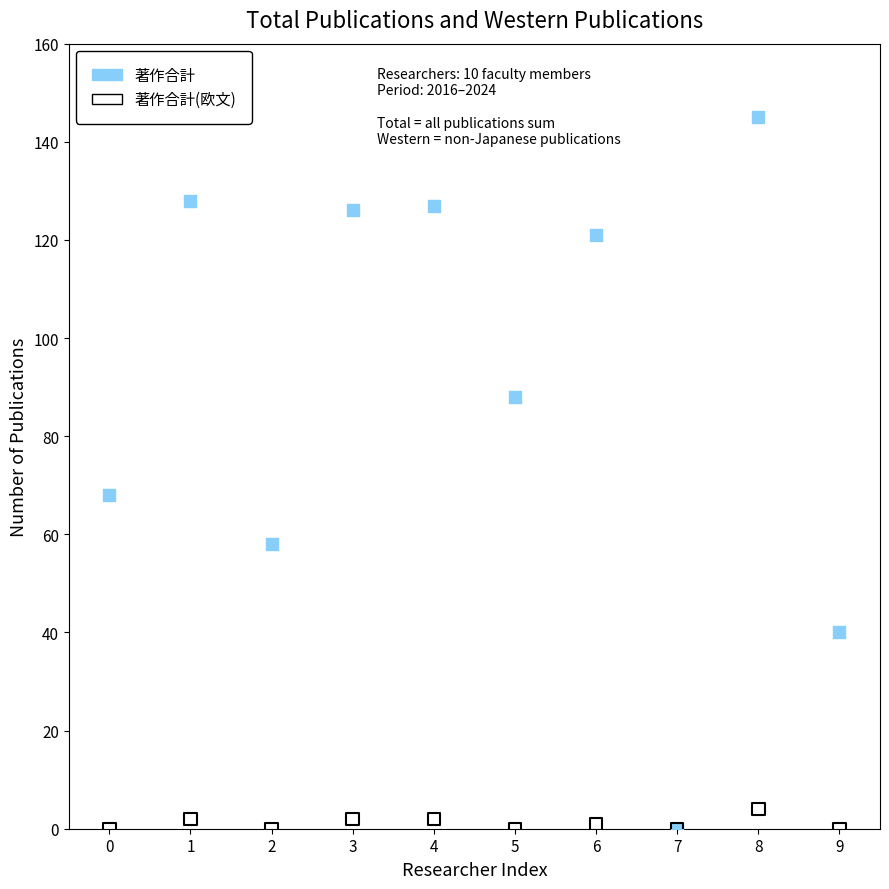

What are all the series names shown in the legend?

著作合計, 著作合計(欧文)